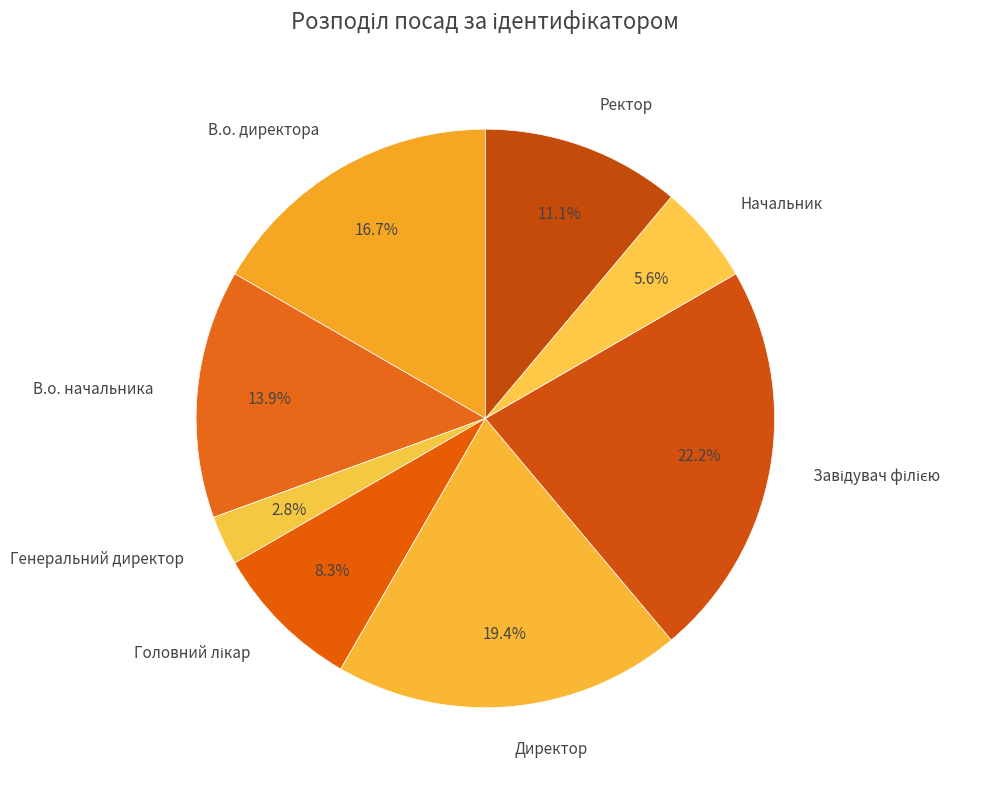

How many segments does this pie chart have?

8